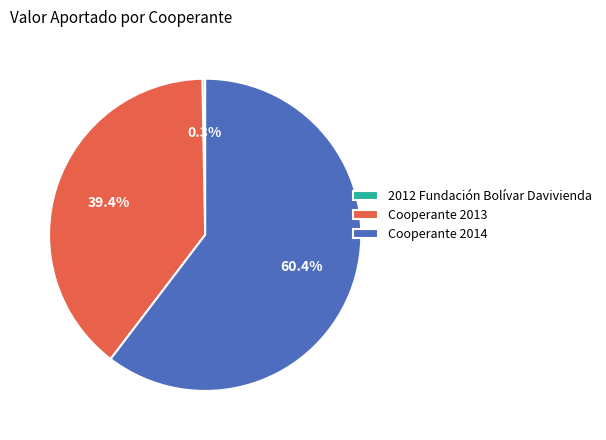

To the nearest percent, what percentage of the pie is Cooperante 2014?

60%